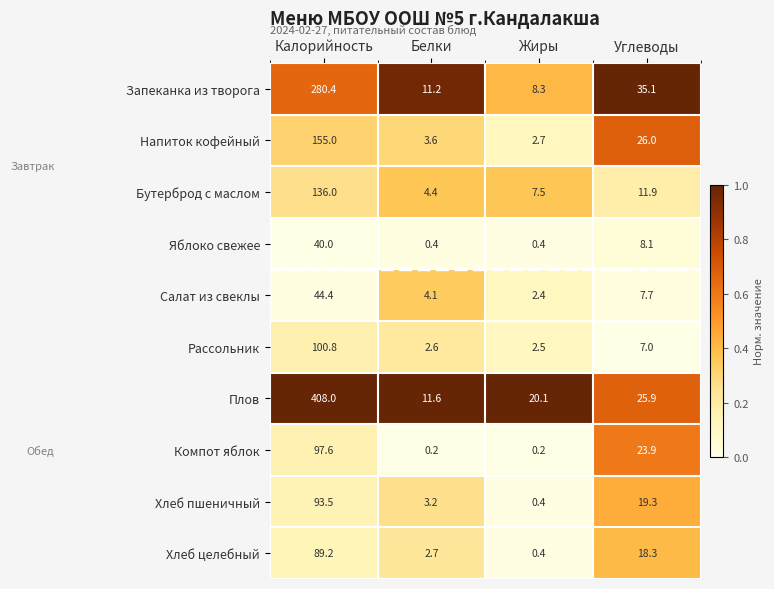

The value of Салат из свеклы at Белки is 5.8. True or false?

False